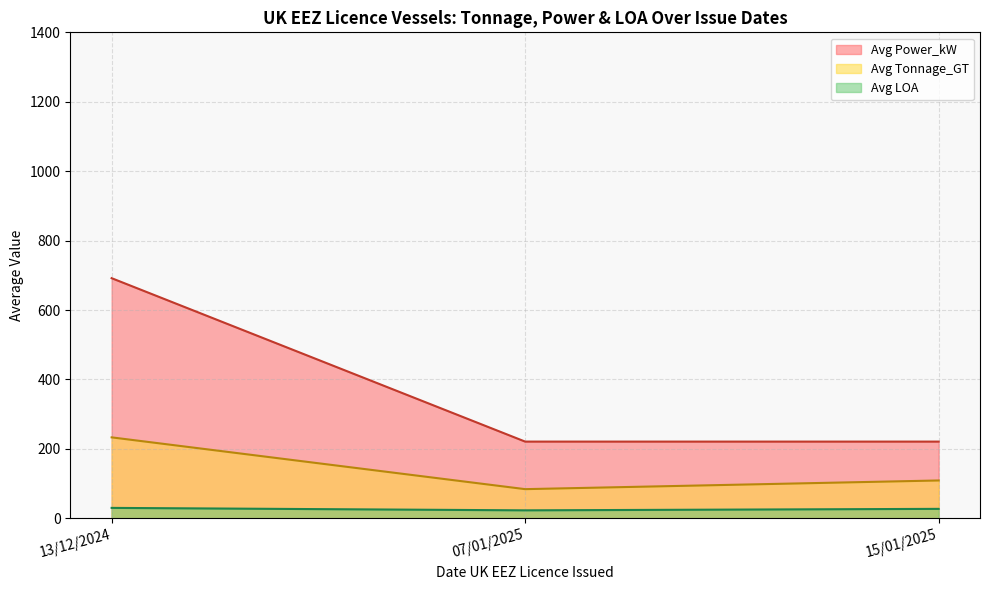

Where is Avg Tonnage_GT nearest to the value 158?

15/01/2025